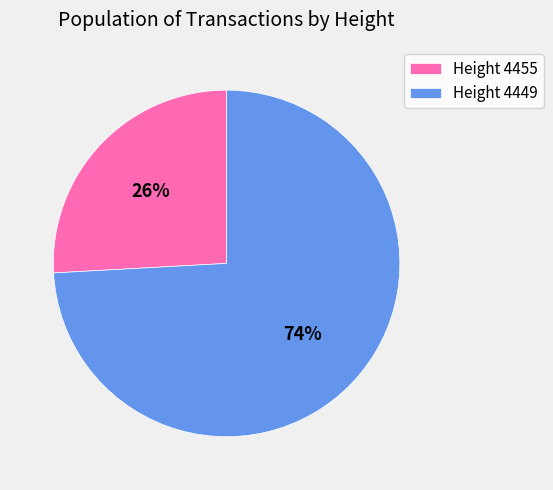

To the nearest percent, what portion does Height 4455 represent?

26%